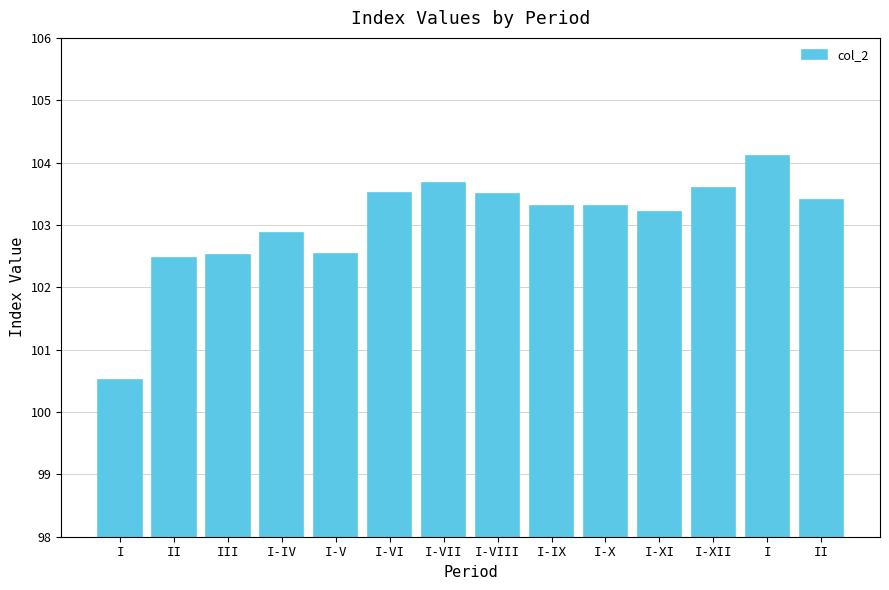

How many bars are there in total?

14